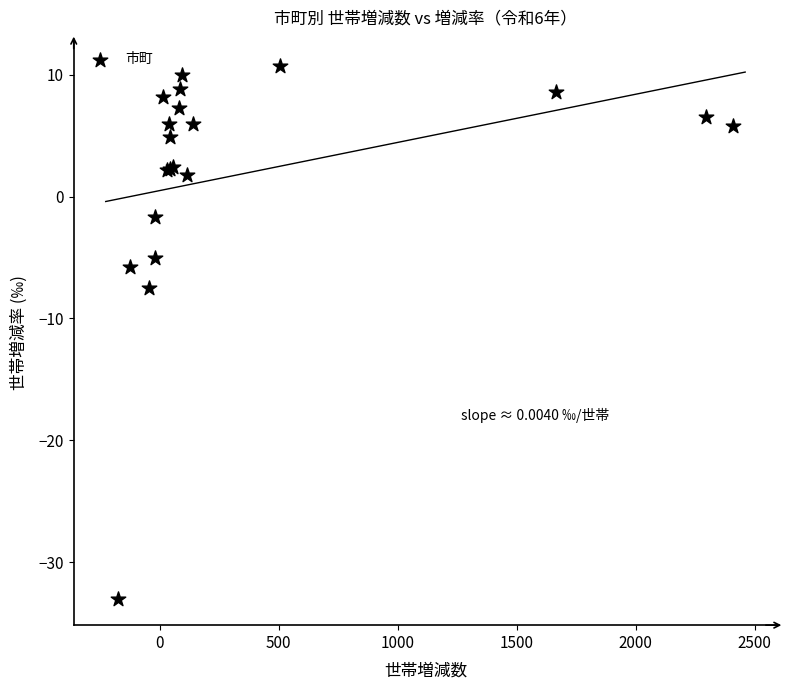

What Y value in the scatter plot is closest to -11?

-7.5